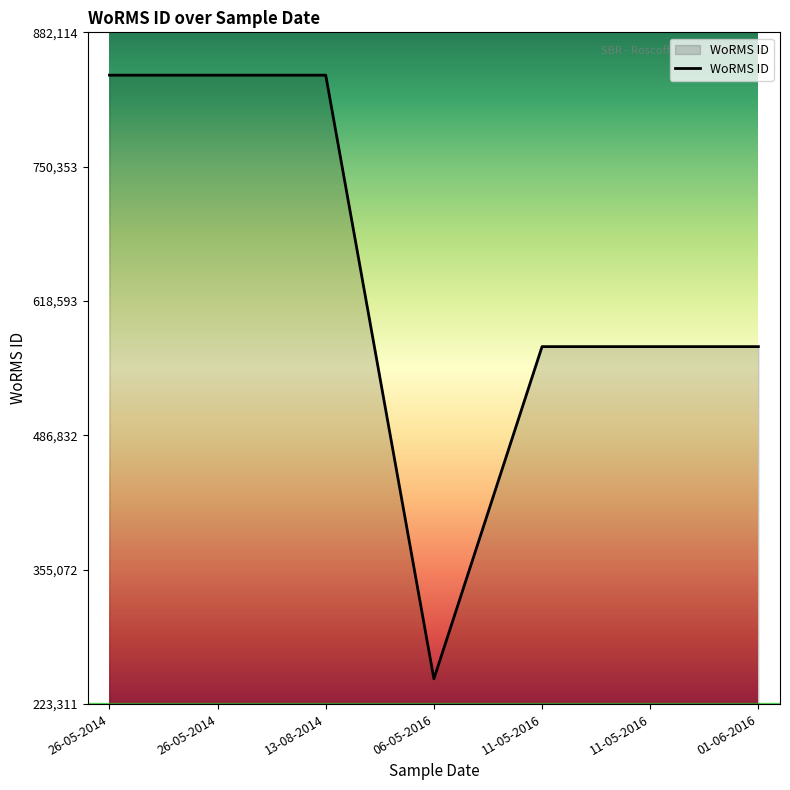

What is the average value?

641443